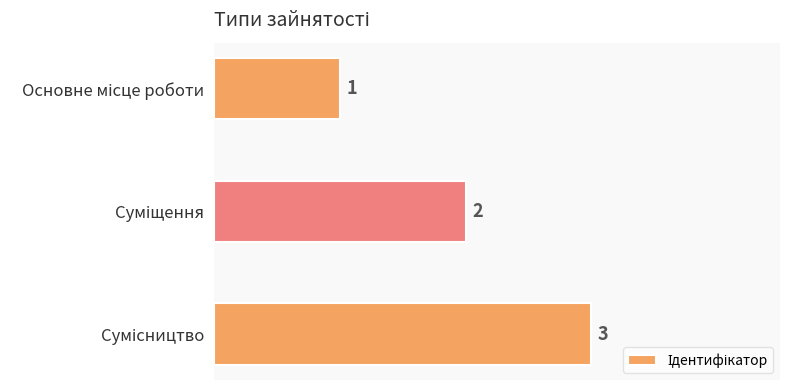

How many bars are there in total?

3